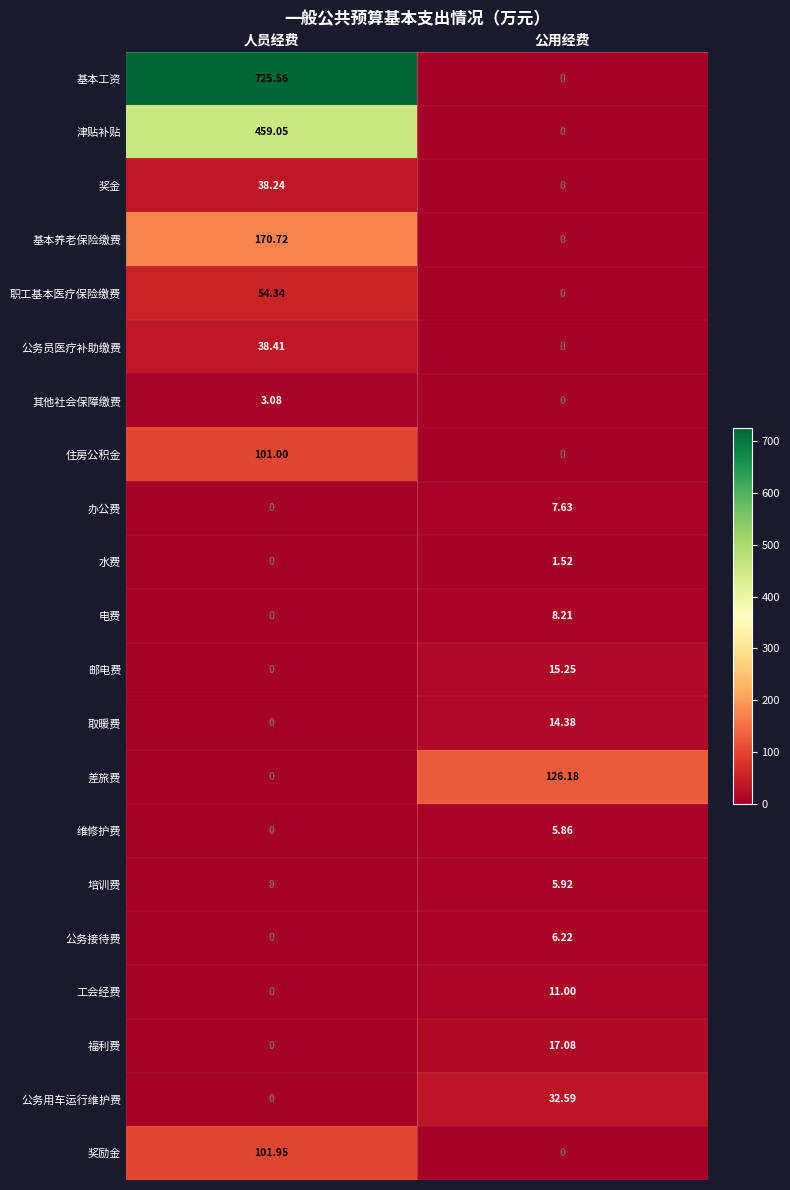

Rank the categories by 住房公积金 value from highest to lowest.

人员经费, 公用经费